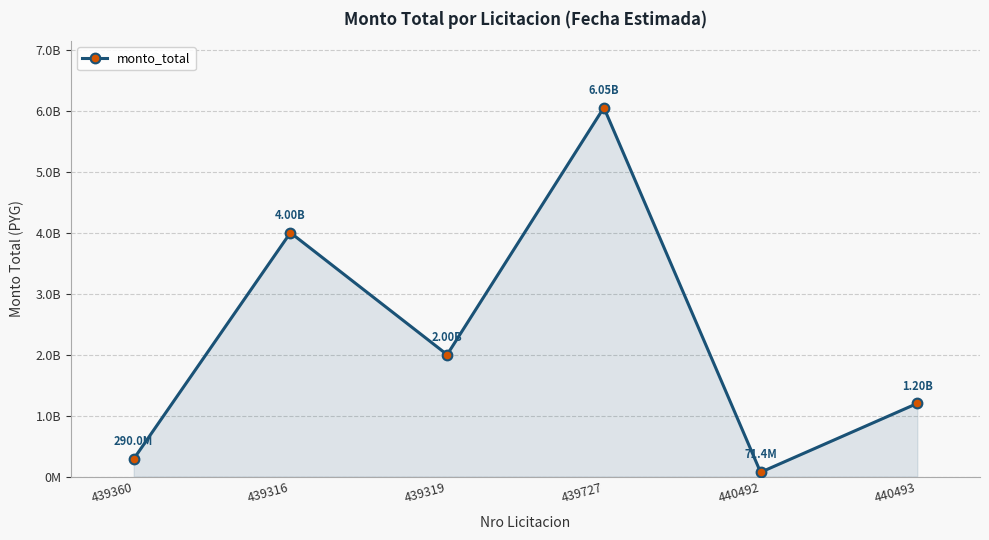

Which category has the highest value across all series?

439727